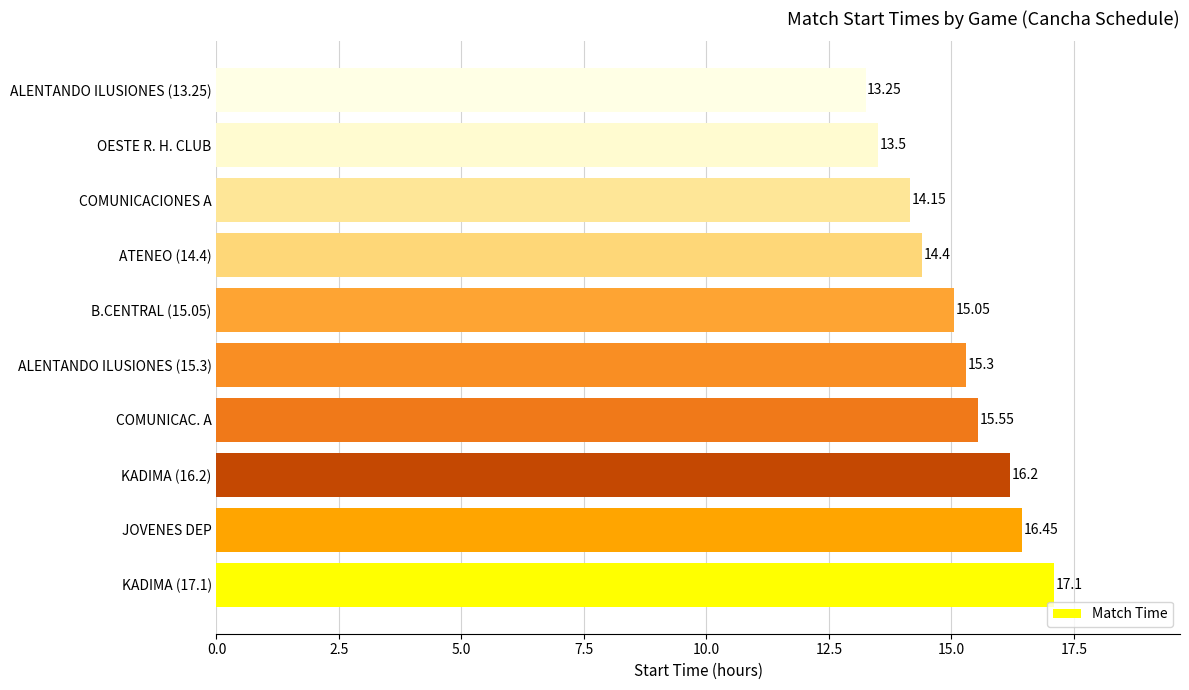

What is the average value?

15.1